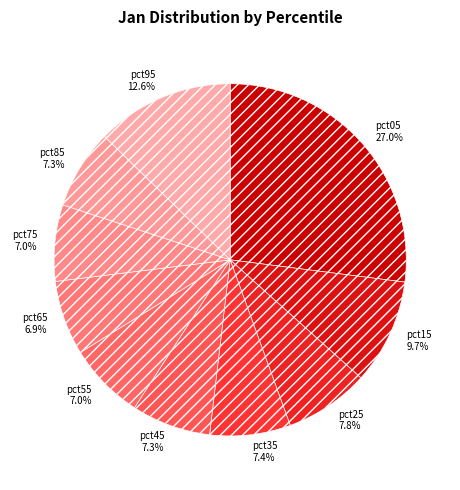

To the nearest percent, what percentage of the pie is pct85?

7%